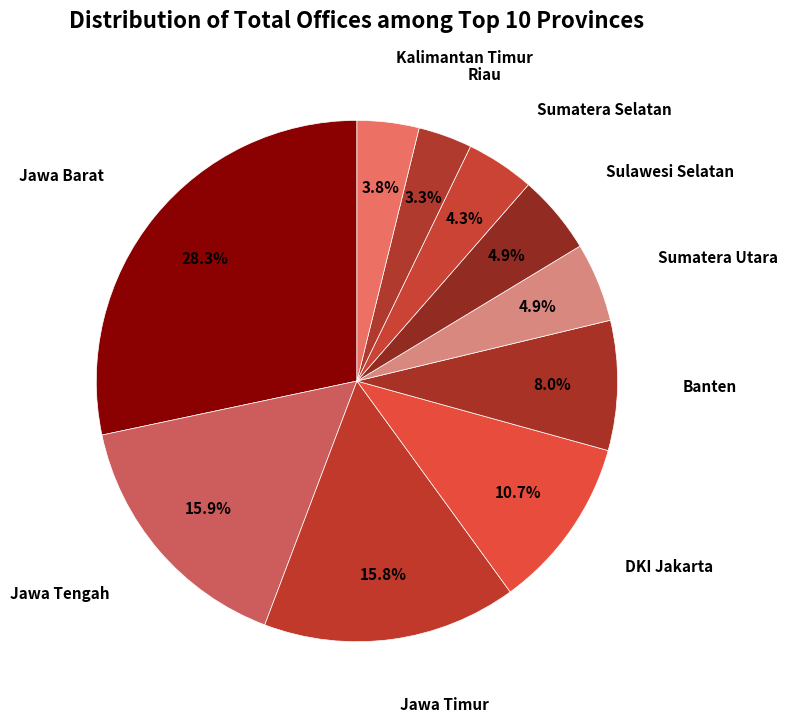

Between Banten and DKI Jakarta, which is larger?

DKI Jakarta